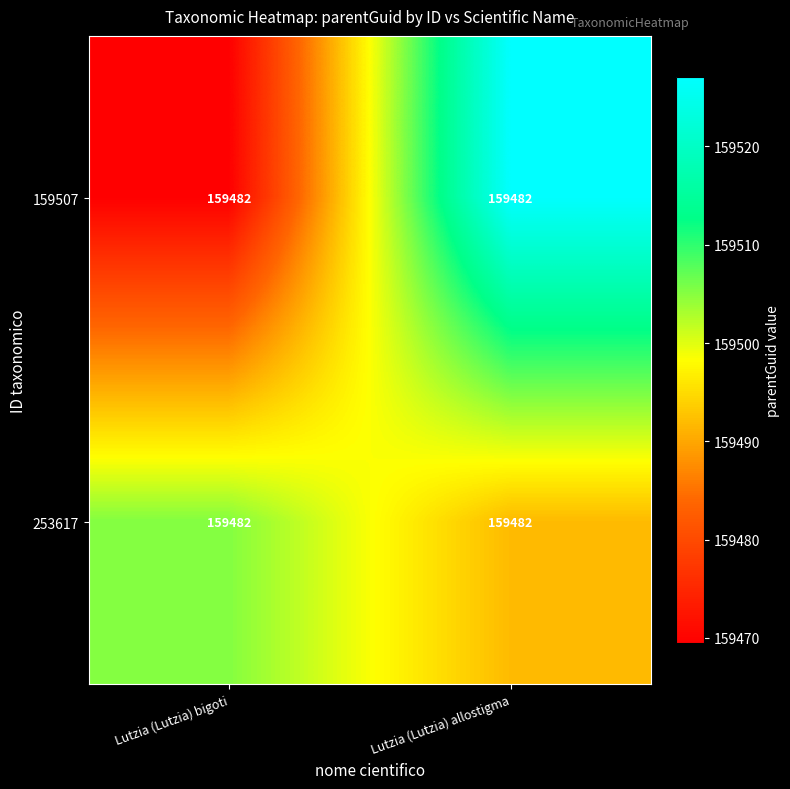

Between Lutzia (Lutzia) bigoti and Lutzia (Lutzia) allostigma, which is larger?

Lutzia (Lutzia) allostigma